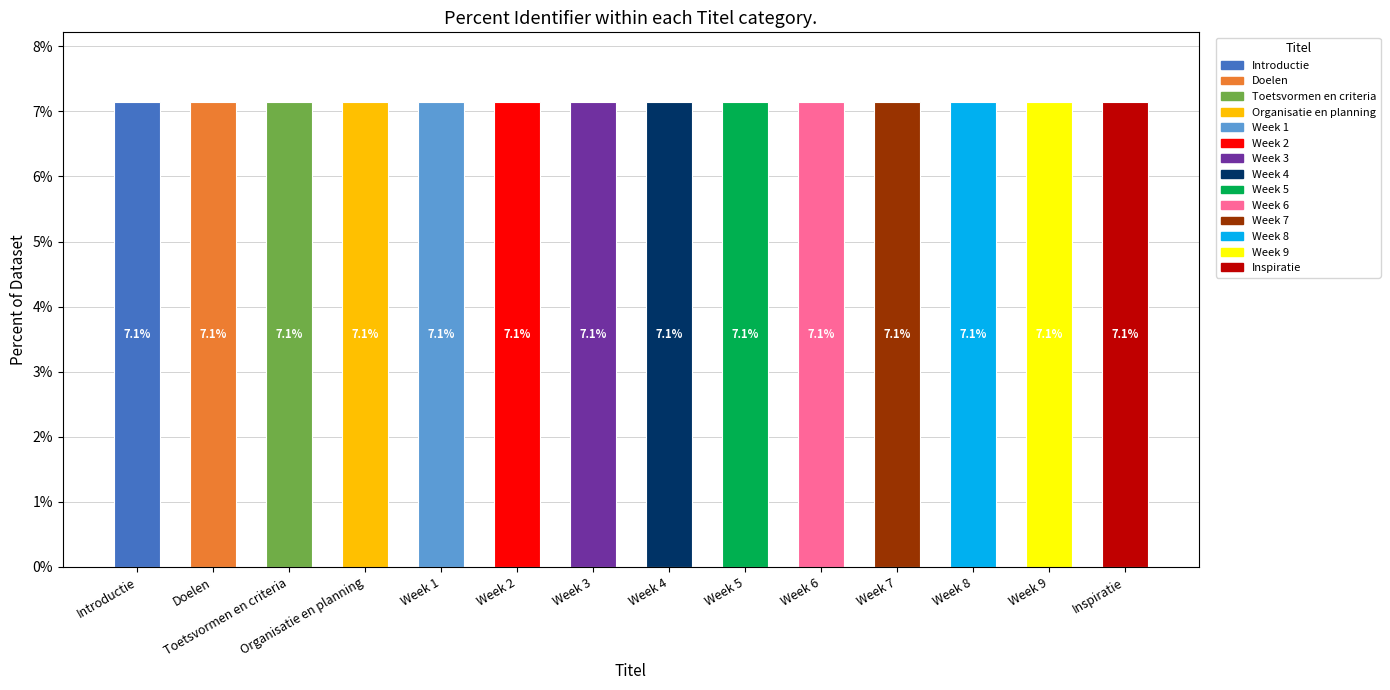

Reading left to right, transcribe all the data shown in this chart.

7.1	7.1	7.1	7.1	7.1	7.1	7.1	7.1	7.1	7.1	7.1	7.1	7.1	7.1